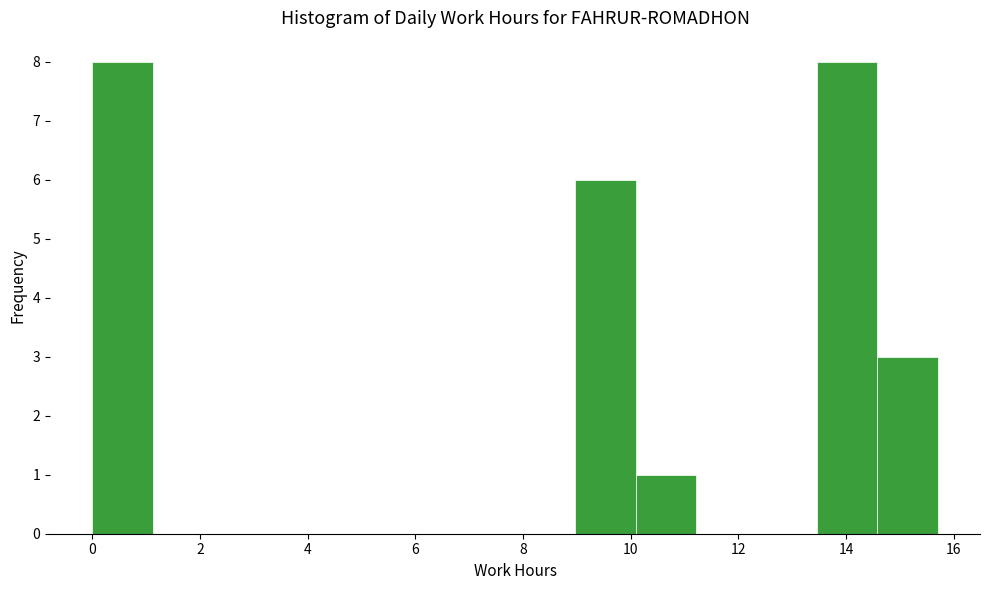

Reading left to right, list every bar in this chart as the range it spans on the x-axis followed by its height. Neither the bar edges nor the heights are printed on the chart, so give them approximately, as read against the axes.

0.0 to 1.2: 8
1.2 to 2.2: 0
2.2 to 3.4: 0
3.4 to 4.4: 0
4.4 to 5.6: 0
5.6 to 6.8: 0
6.8 to 7.8: 0
7.8 to 9.0: 0
9.0 to 10.0: 6
10.0 to 11.2: 1
11.2 to 12.4: 0
12.4 to 13.4: 0
13.4 to 14.6: 8
14.6 to 15.8: 3